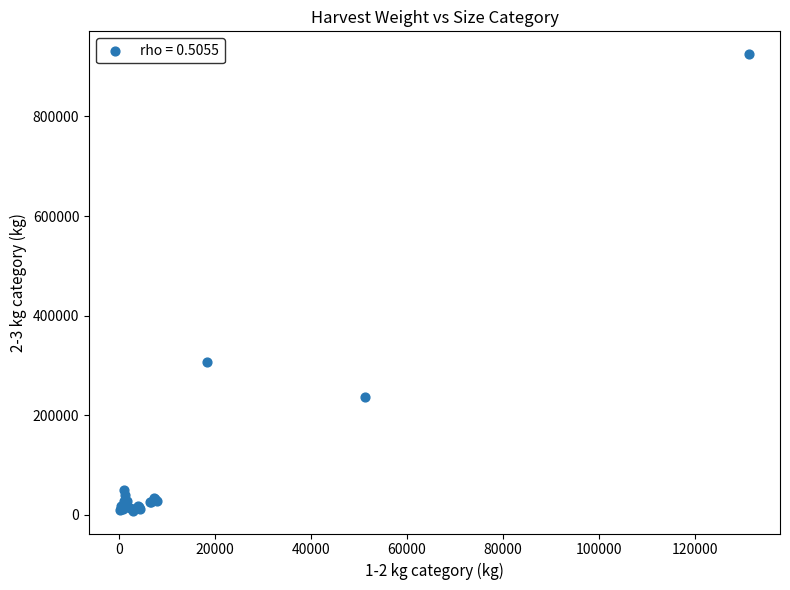

What Y value in the scatter plot is closest to 466555?

305873.4